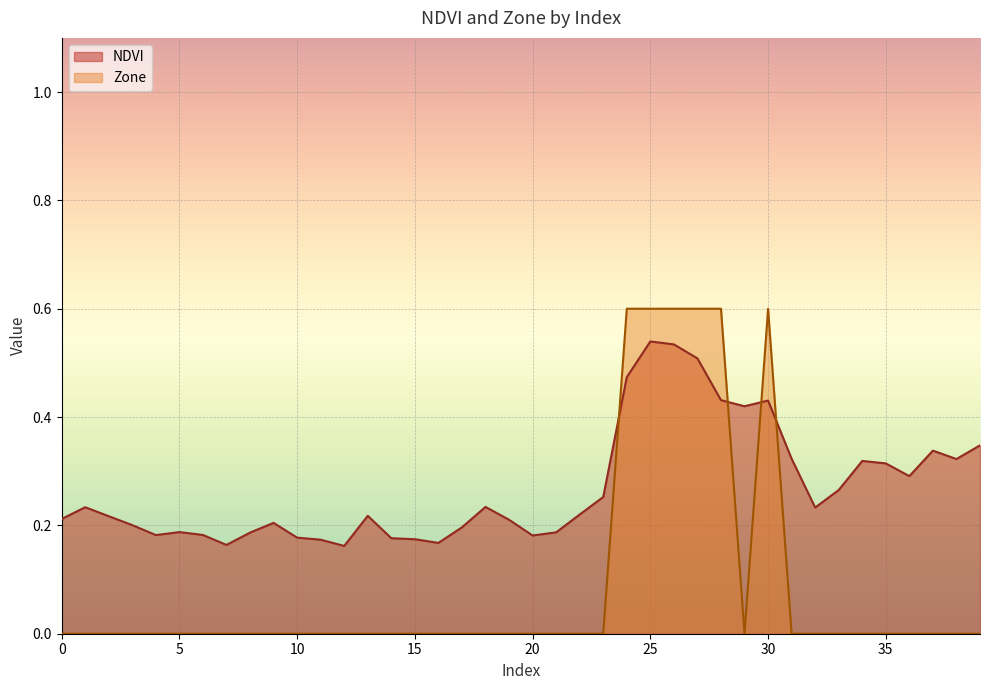

What is the difference between the highest and lowest values at 31?

0.3